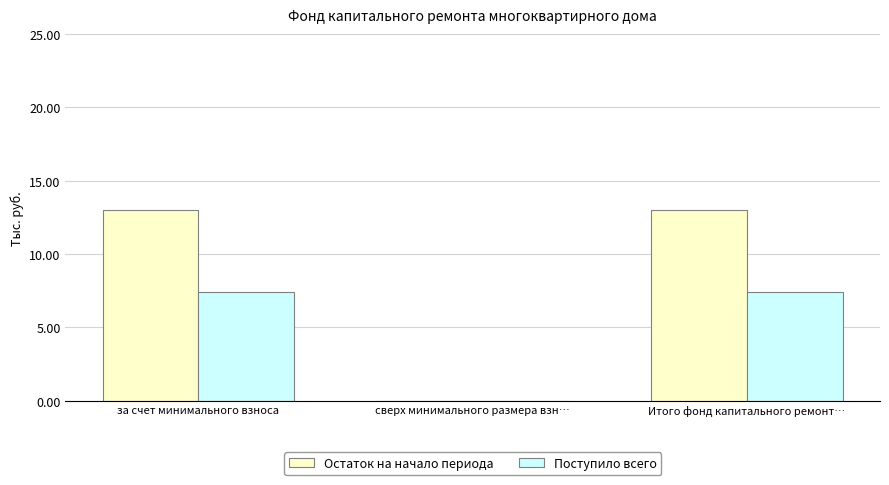

What is the sum of the Поступило всего values at Итого фонд капитального ремонт… and сверх минимального размера взн…?

7.4